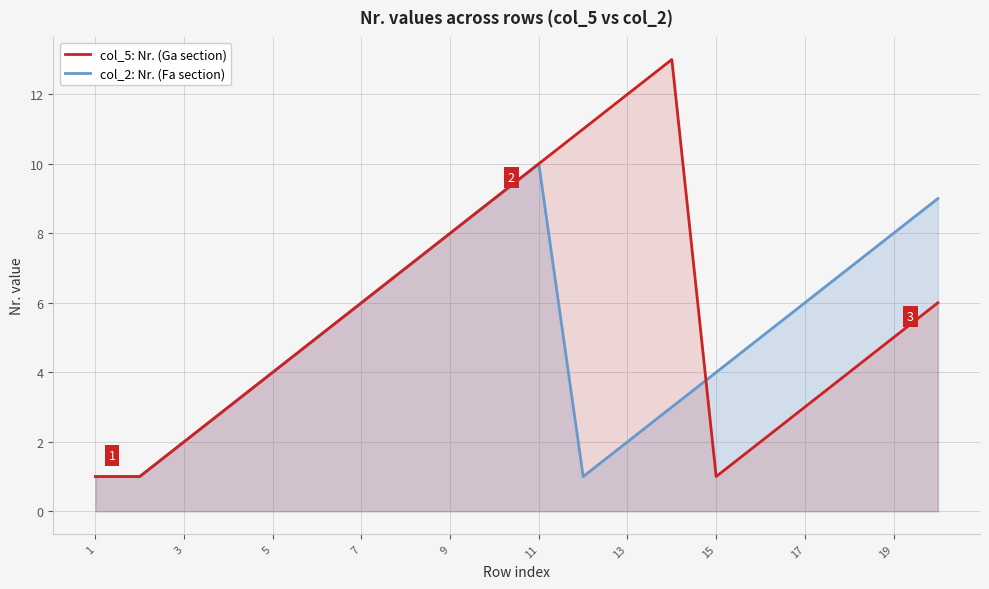

What is the difference between the second highest and second lowest values in the col_2: Nr. (Fa section) series?

8